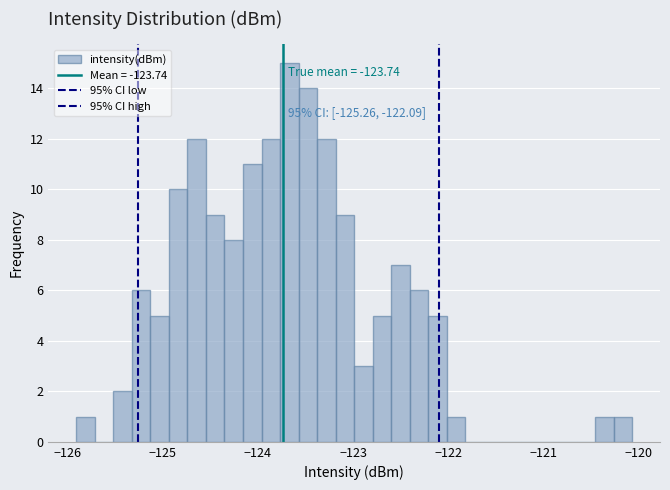

Around what value on the x-axis is the tallest bar? Give the approximate position of its centre, as read against the axis.

-123.7